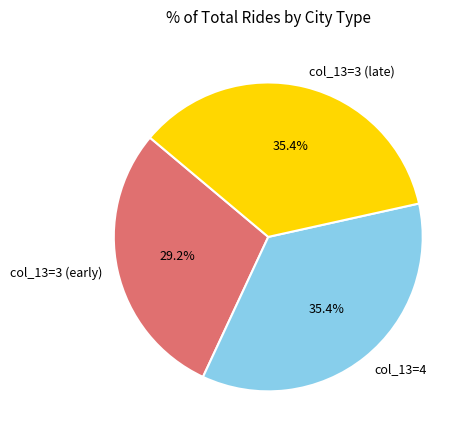

How many segments does this pie chart have?

3